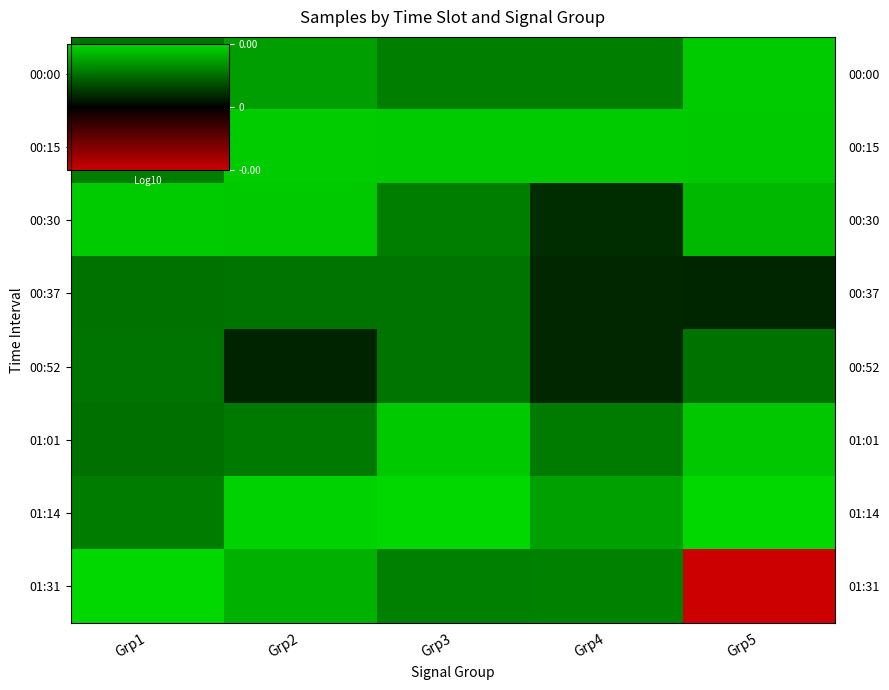

Which category has the lowest value in the 01:31 series?

Grp5